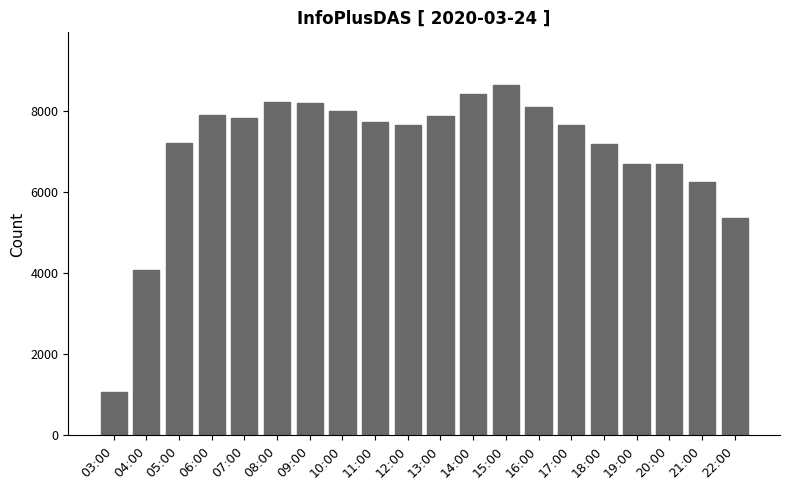

What is the change in value from 03:00 to 04:00?

+2998